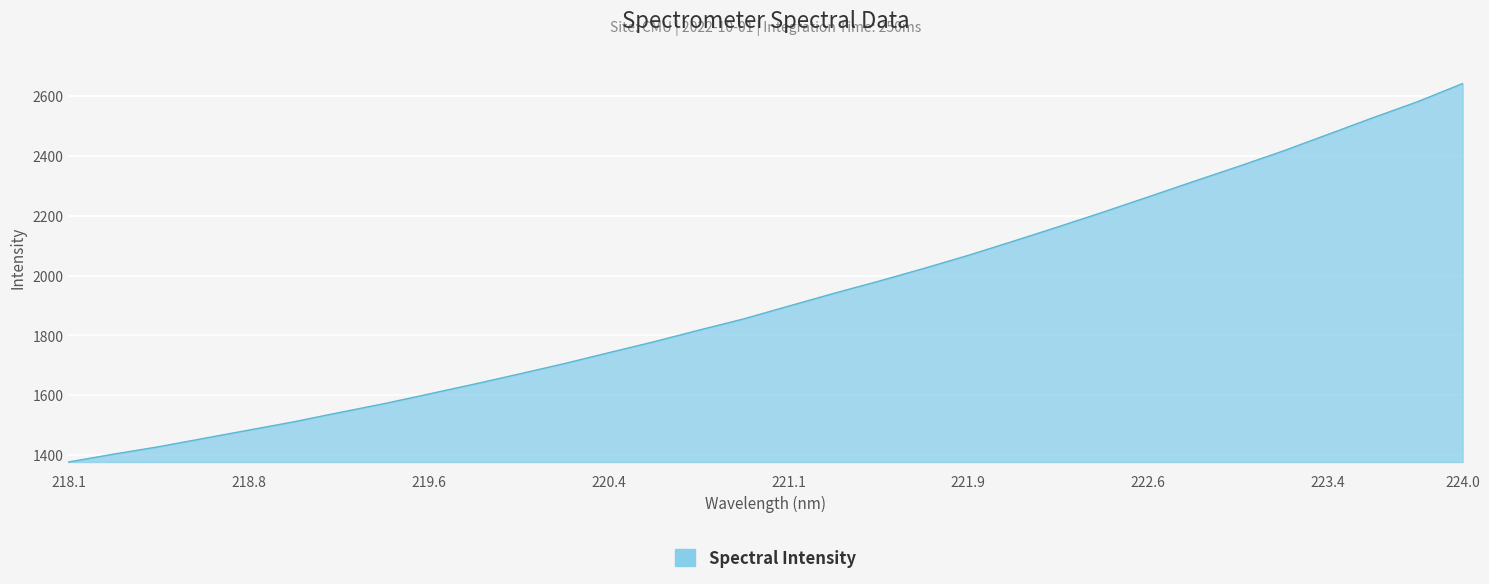

What is the difference between the maximum and minimum values?

1265.7